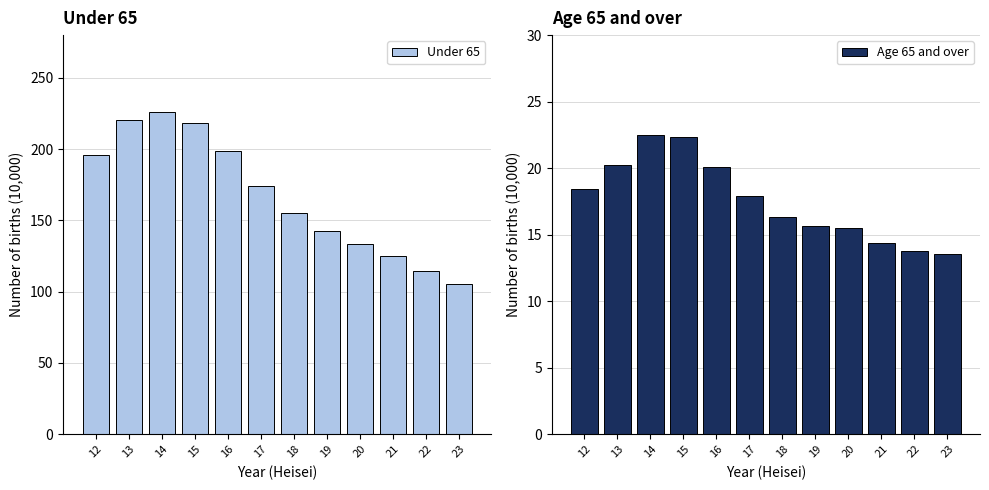

At how many categories does at least one series exceed 140?

8